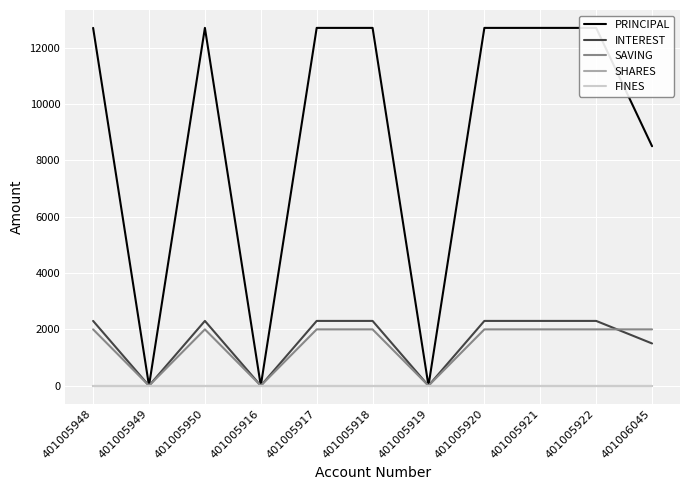

The value of INTEREST at 401005948 is 468. True or false?

False